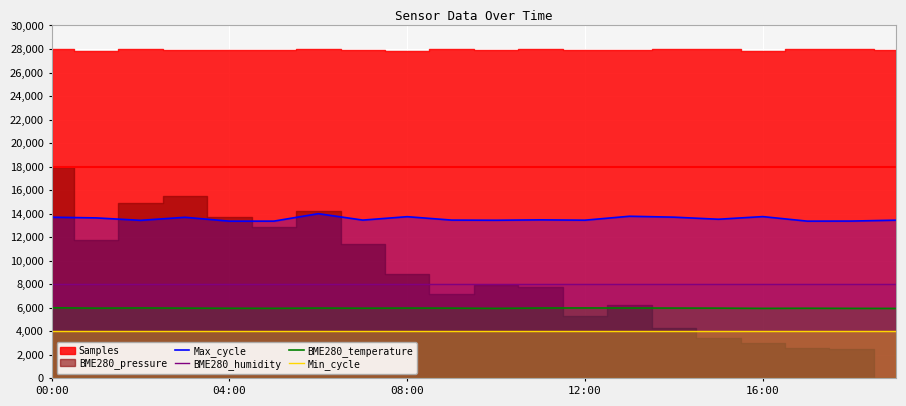

True or false: Max_cycle and BME280_temperature intersect in this chart.

False